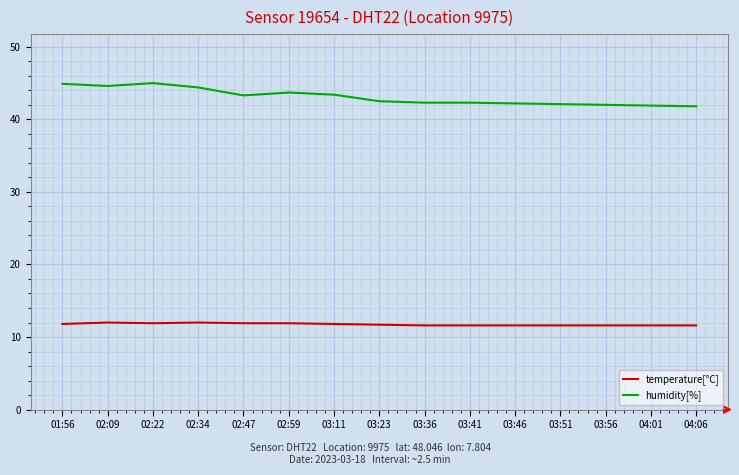

What position from the left is 03:56?

13